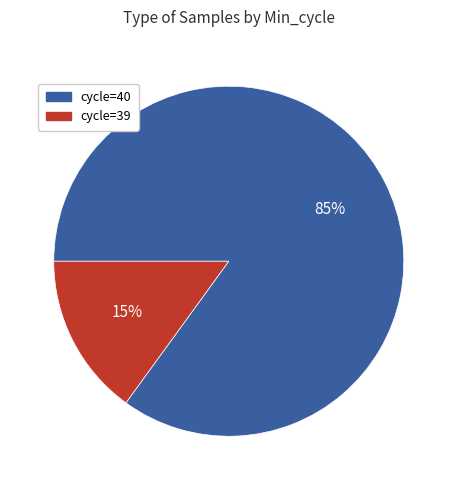

To the nearest percent, what is the average slice percentage?

50%